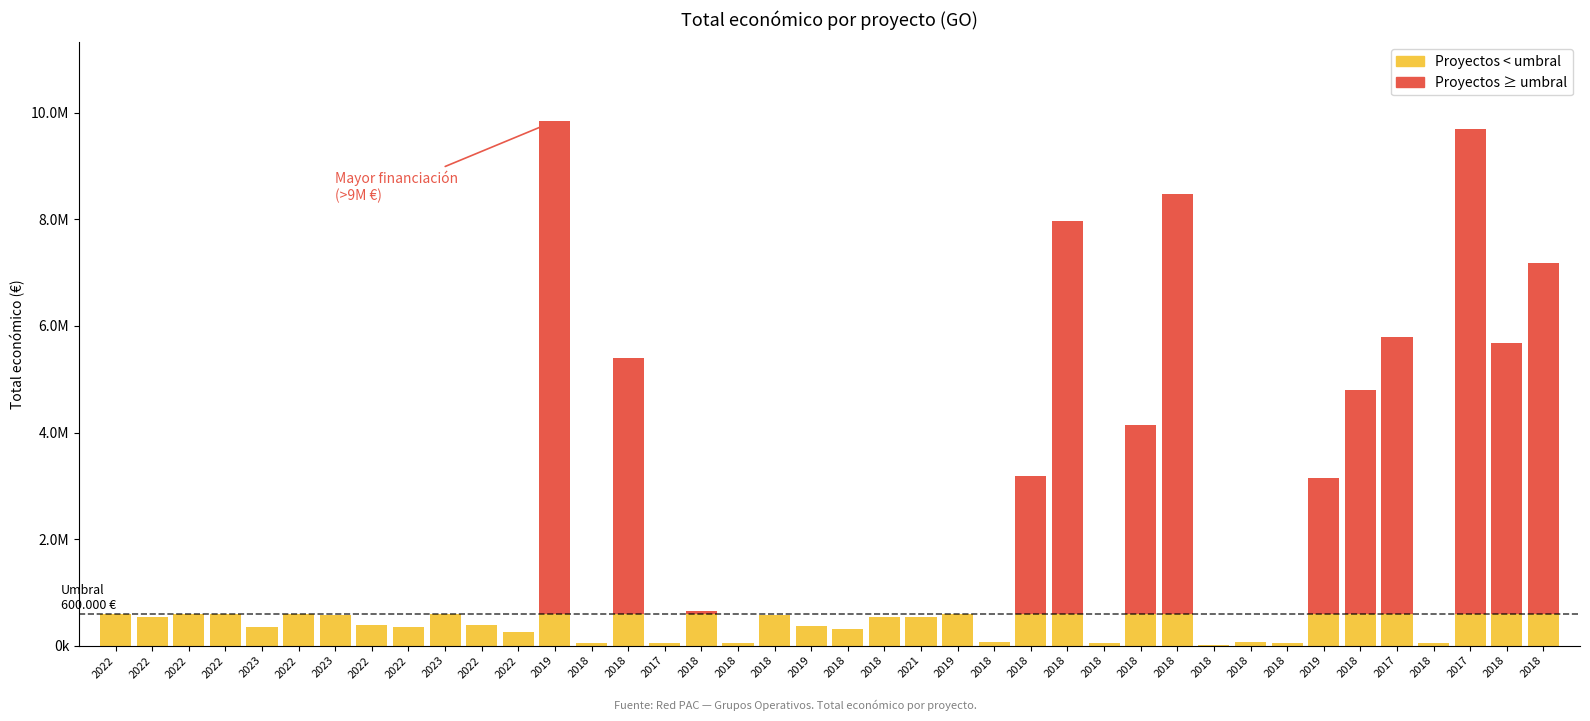

At which label is Proyectos < umbral closest to 4933705?

2018